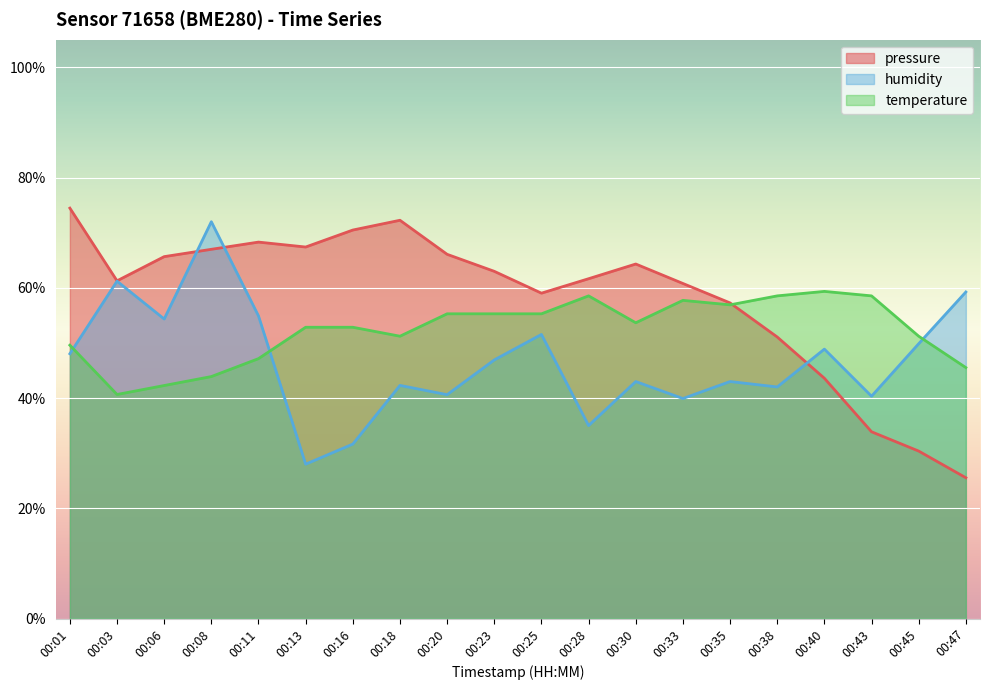

Count the number of data series in this chart.

3